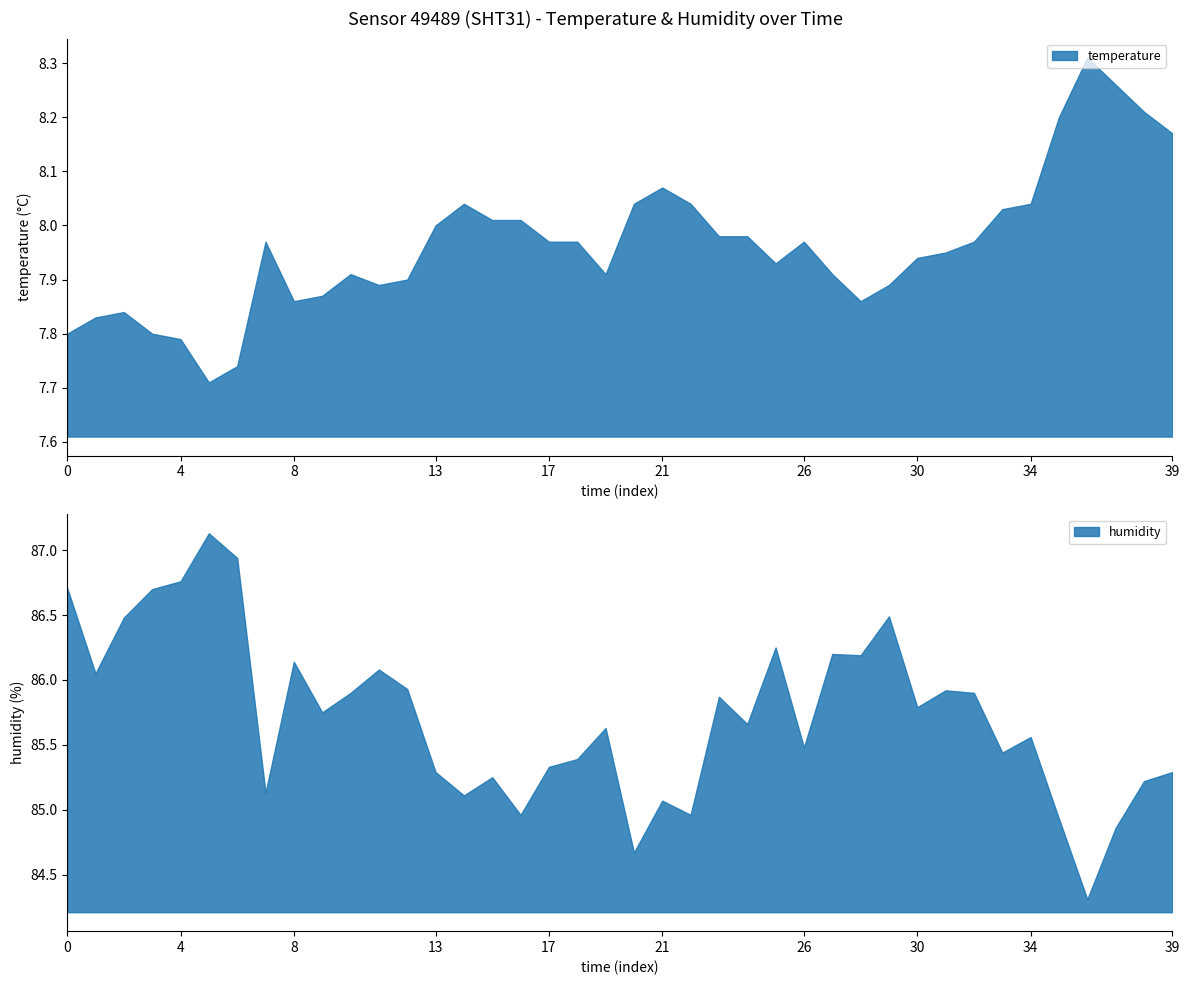

In temperature, how many points are higher than both neighbors (excluding endpoints)?

7